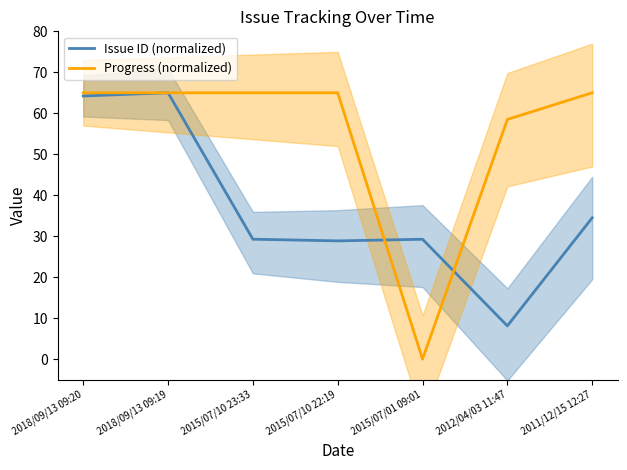

How many data points in Issue ID (normalized) are above 29?

5